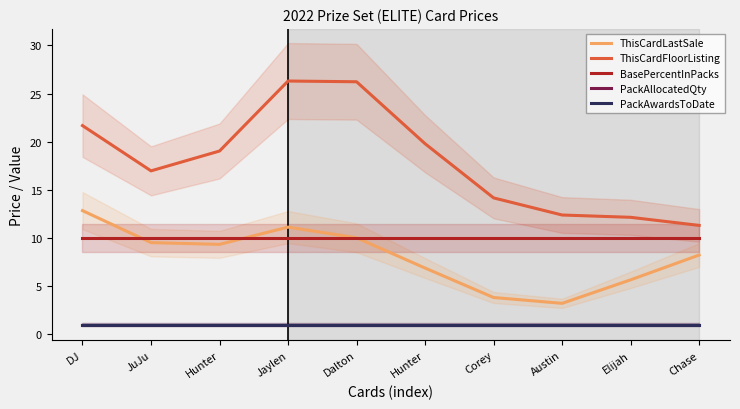

Which series has the largest range (max minus min)?

ThisCardFloorListing